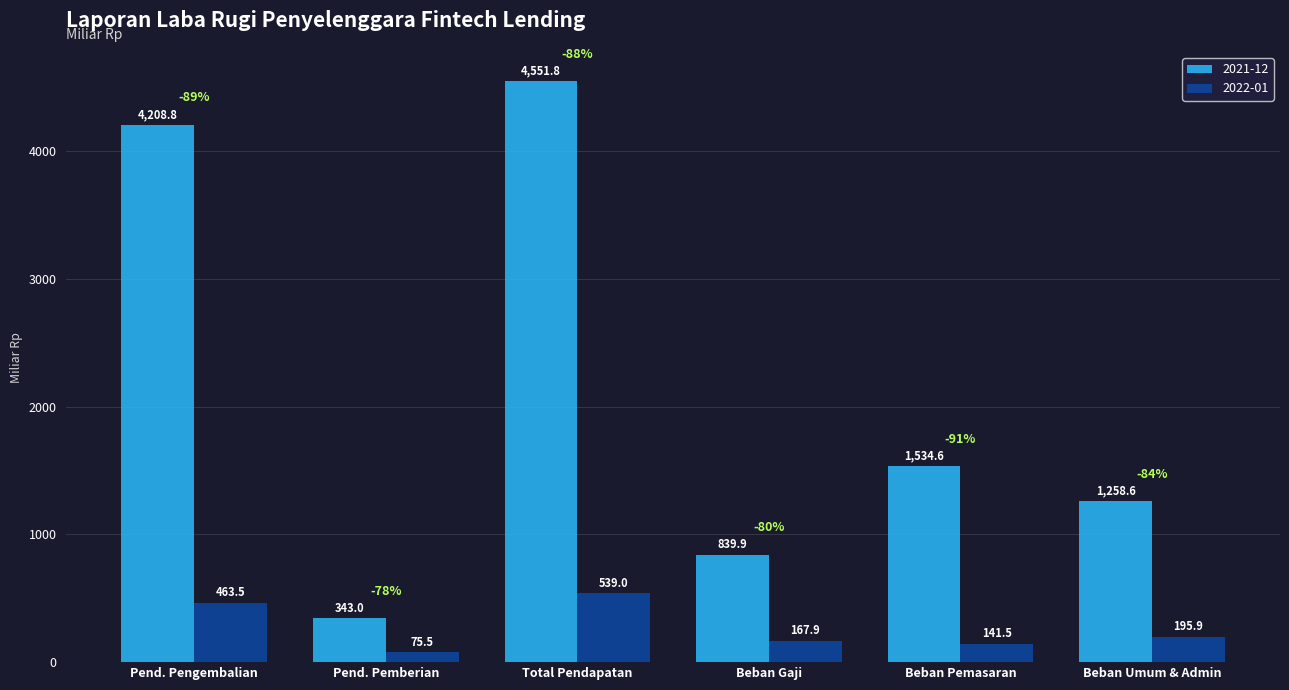

Is it true that 2021-12 equals 325.0 at Beban Gaji?

False